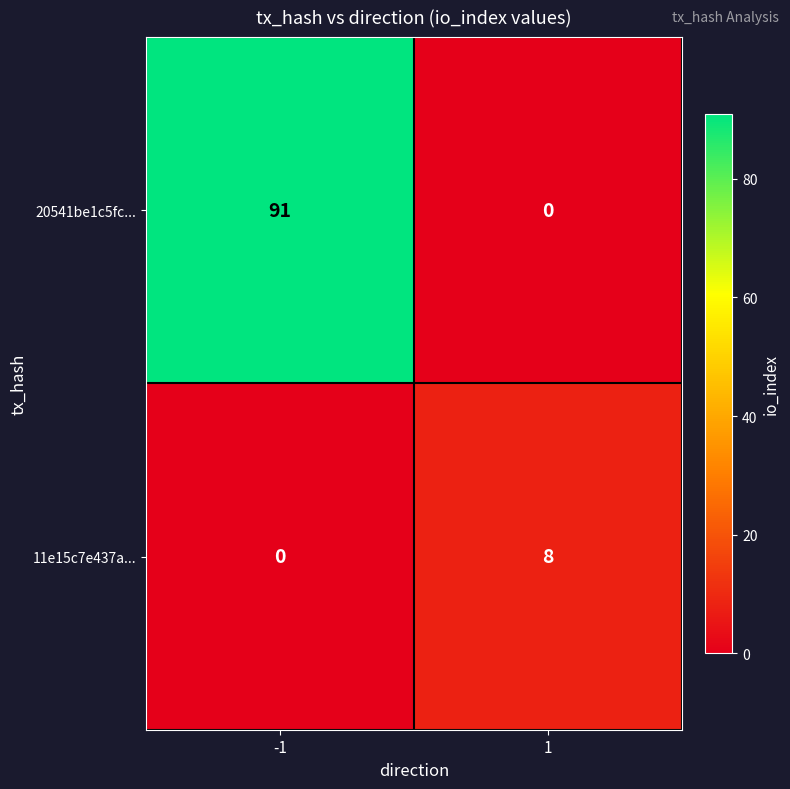

At which category does the chart reach its peak across all series?

-1